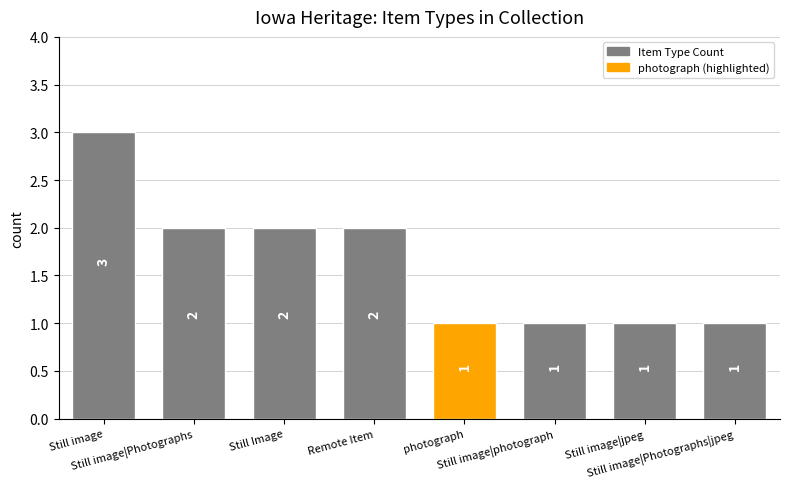

Reading left to right, what are all the values shown in this chart?

Still image=3	Still image|Photographs=2	Still Image=2	Remote Item=2	photograph=1	Still image|photograph=1	Still image|jpeg=1	Still image|Photographs|jpeg=1